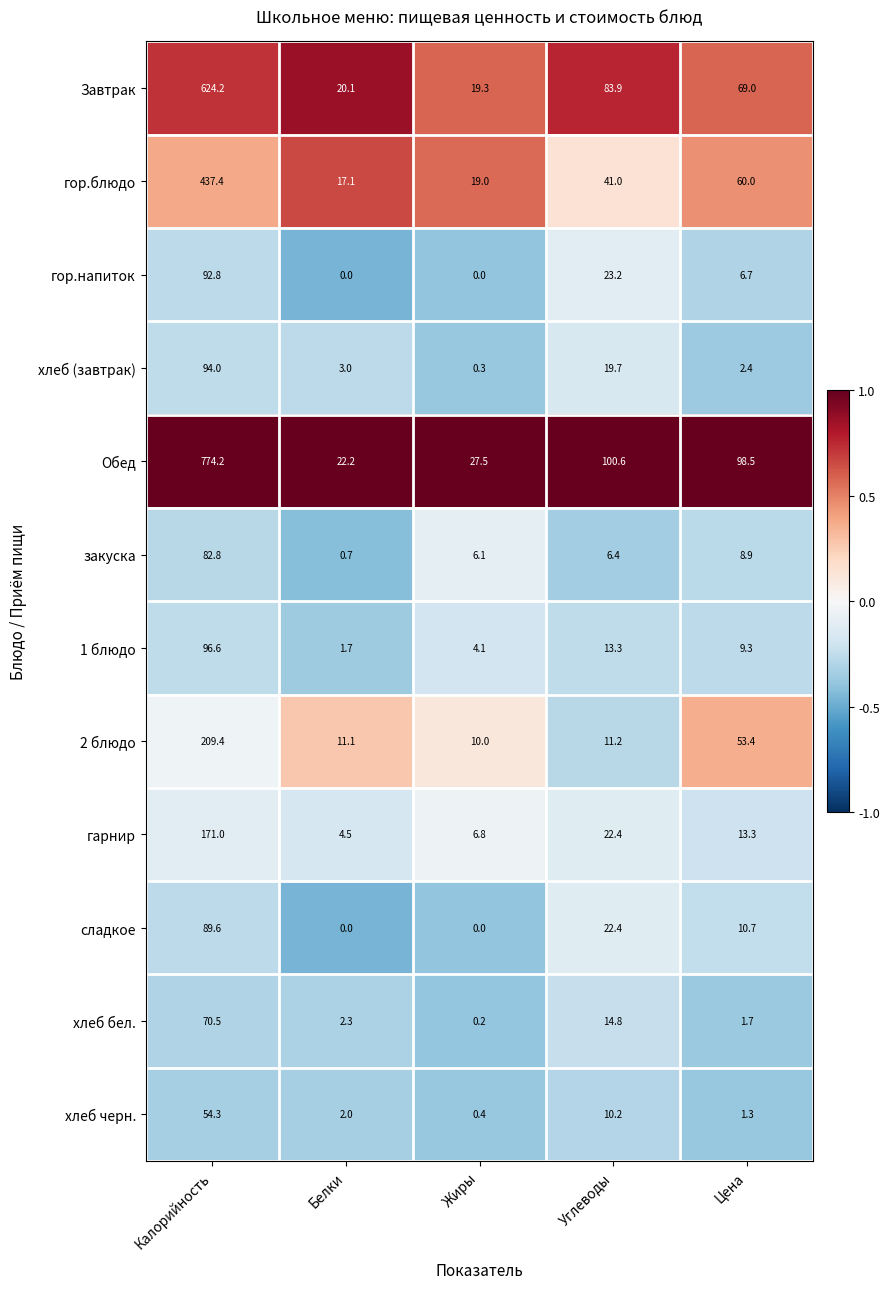

Is the value of сладкое at Белки greater than the value of 1 блюдо at Углеводы?

No